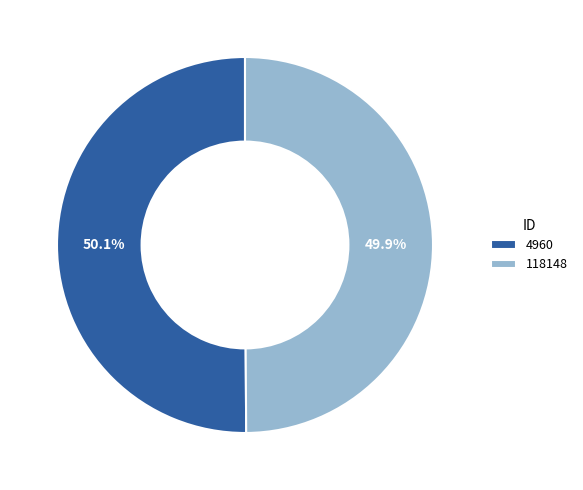

Is there any slice that represents more than half of the pie?

Yes